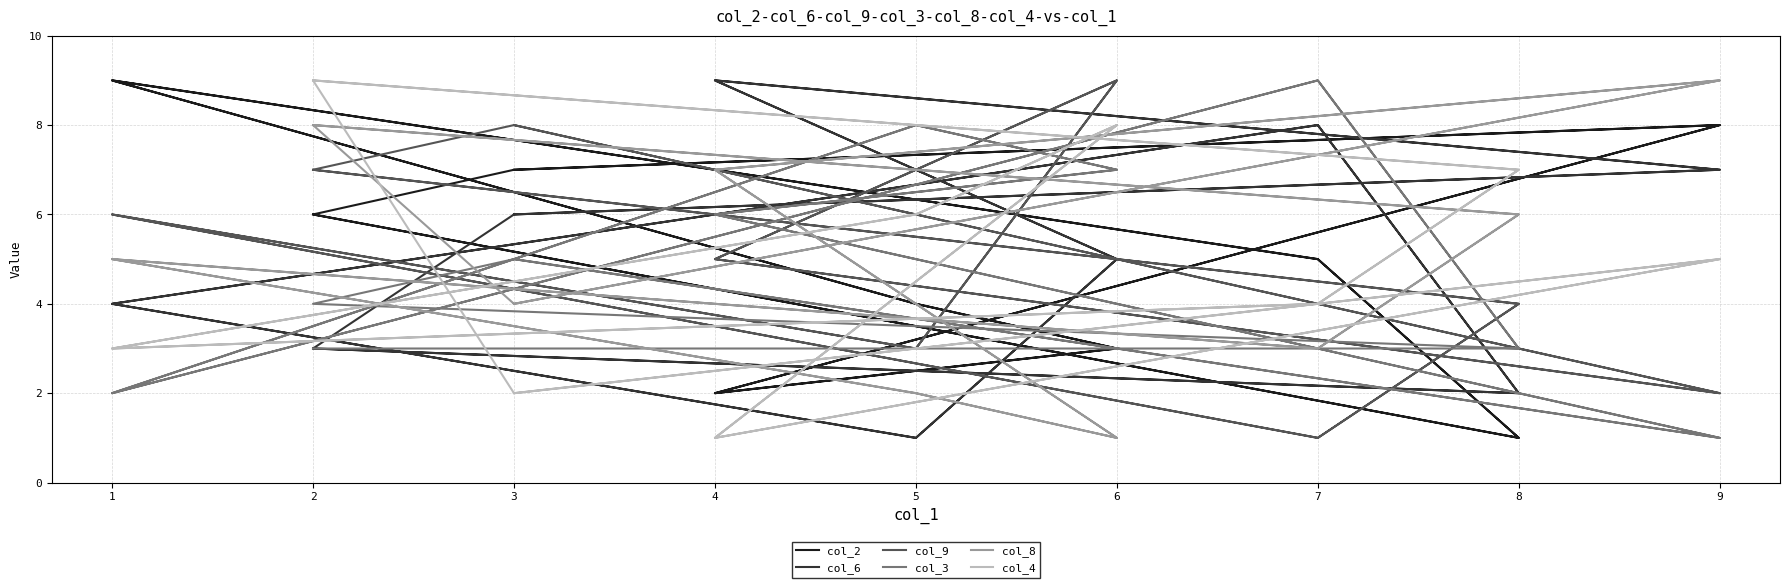

Which series has the widest spread of values?

col_2